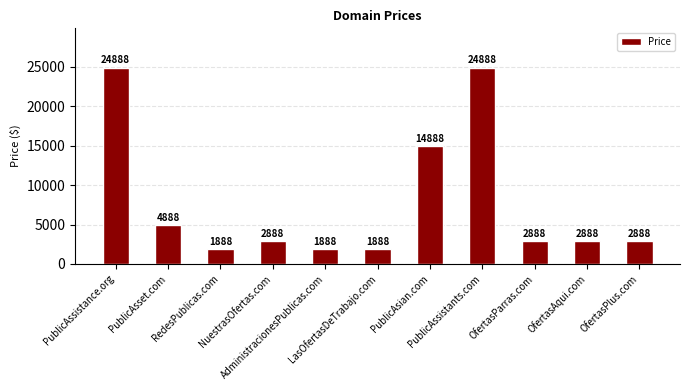

Does the chart contain stacked bars?

No